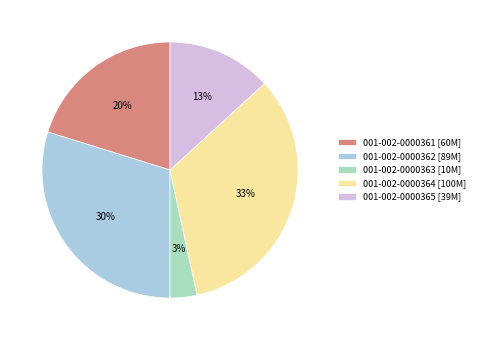

To the nearest percent, what portion does 001-002-0000363 represent?

3%